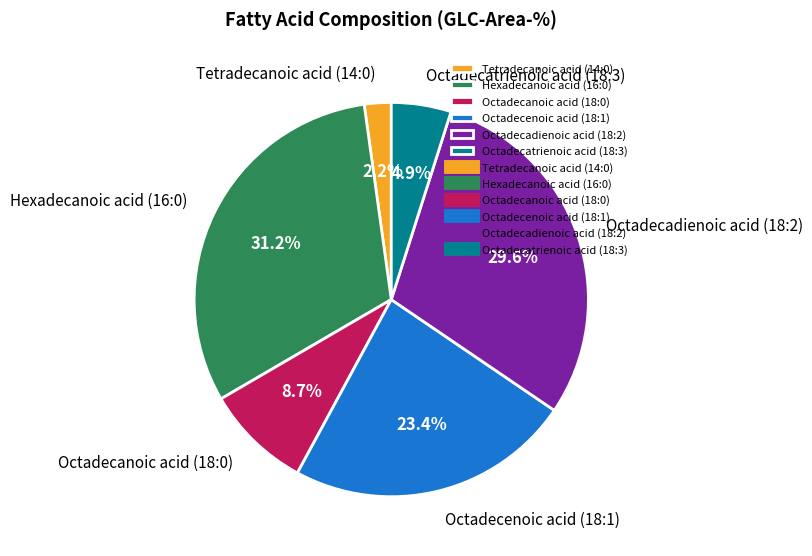

Which has a higher value, Hexadecanoic acid (16:0) or Octadecatrienoic acid (18:3)?

Hexadecanoic acid (16:0)